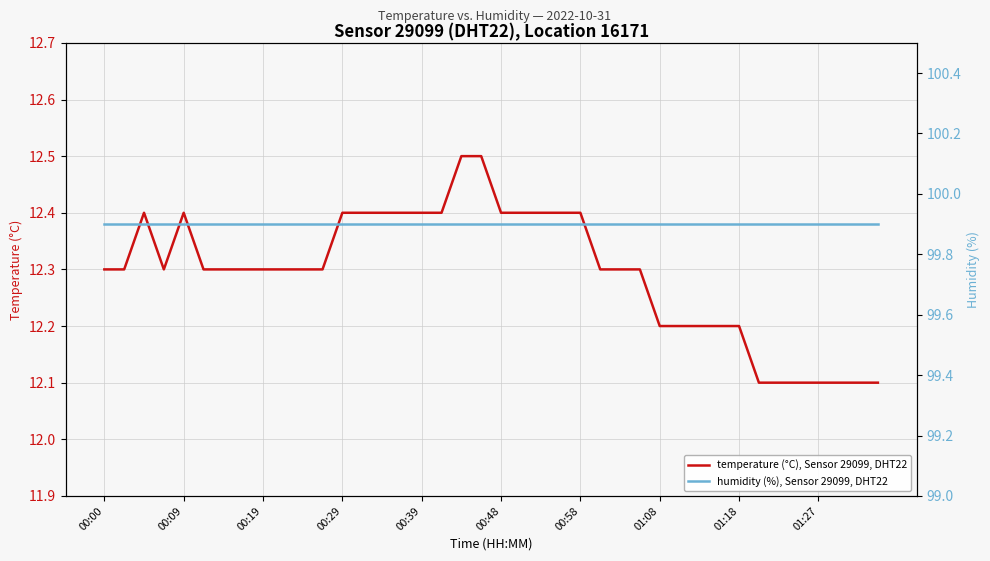

How many lines are shown in the chart?

2